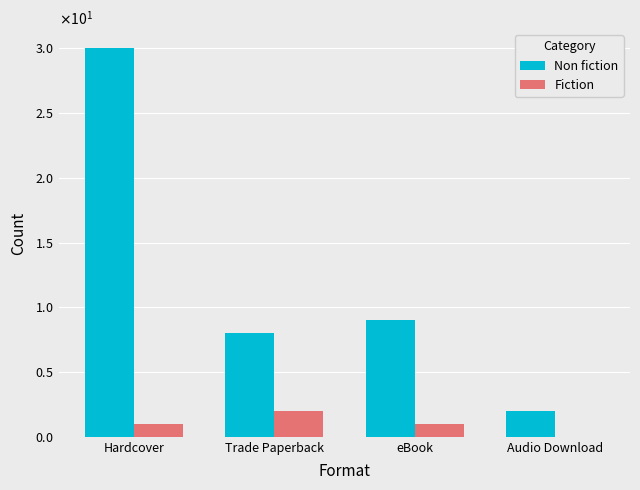

Between Trade Paperback and Audio Download, which series saw the biggest shift?

Non fiction